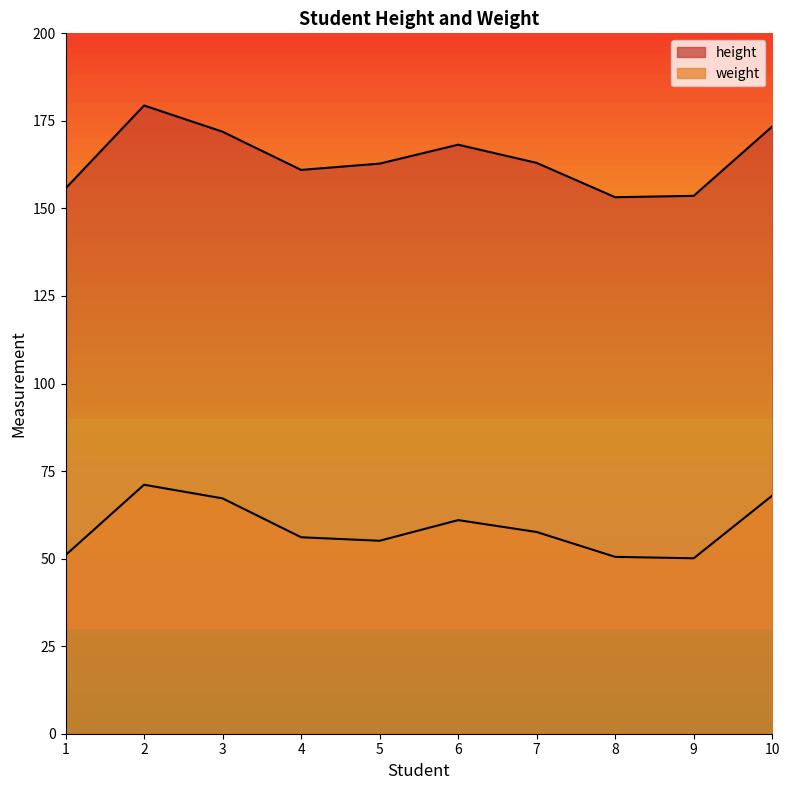

True or false: weight and height intersect in this chart.

False